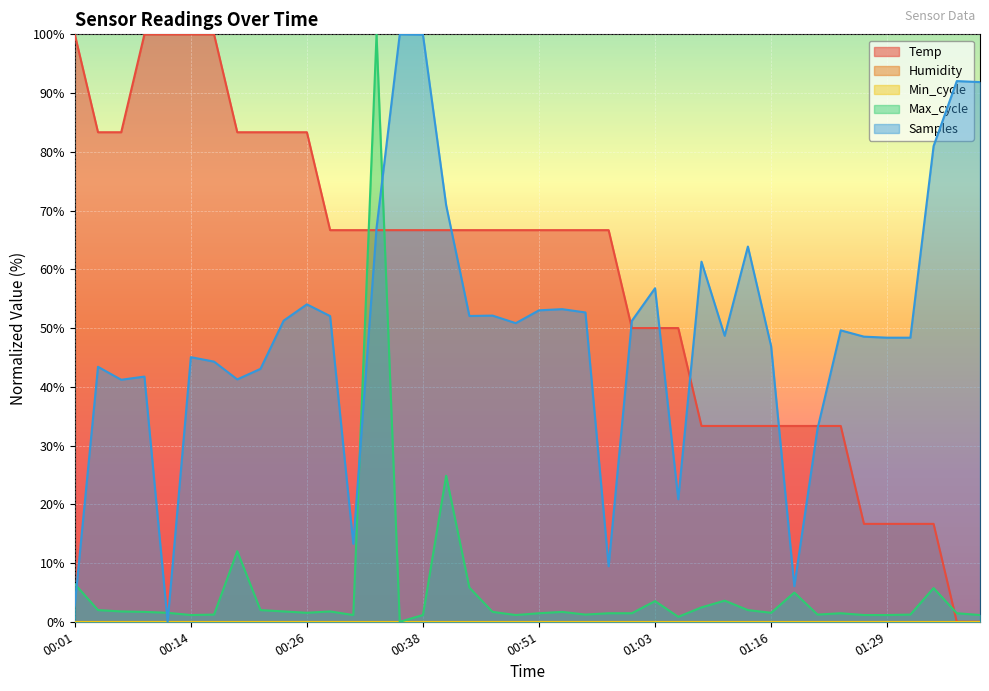

Rank the series at 00:16 from highest to lowest value.

Temp, Samples, Max_cycle